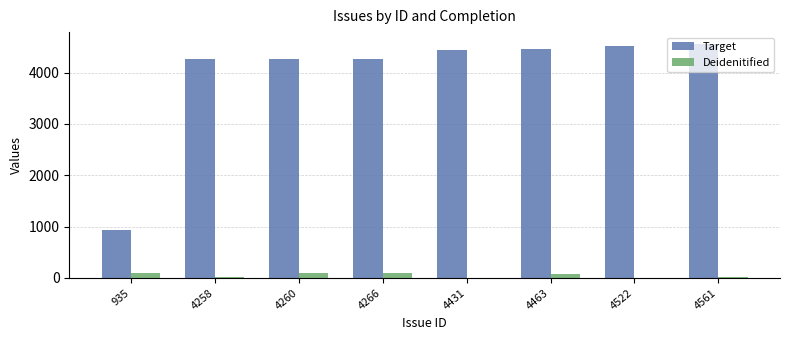

Is the value of Deidenitified at 4431 greater than the value of Target at 4266?

No